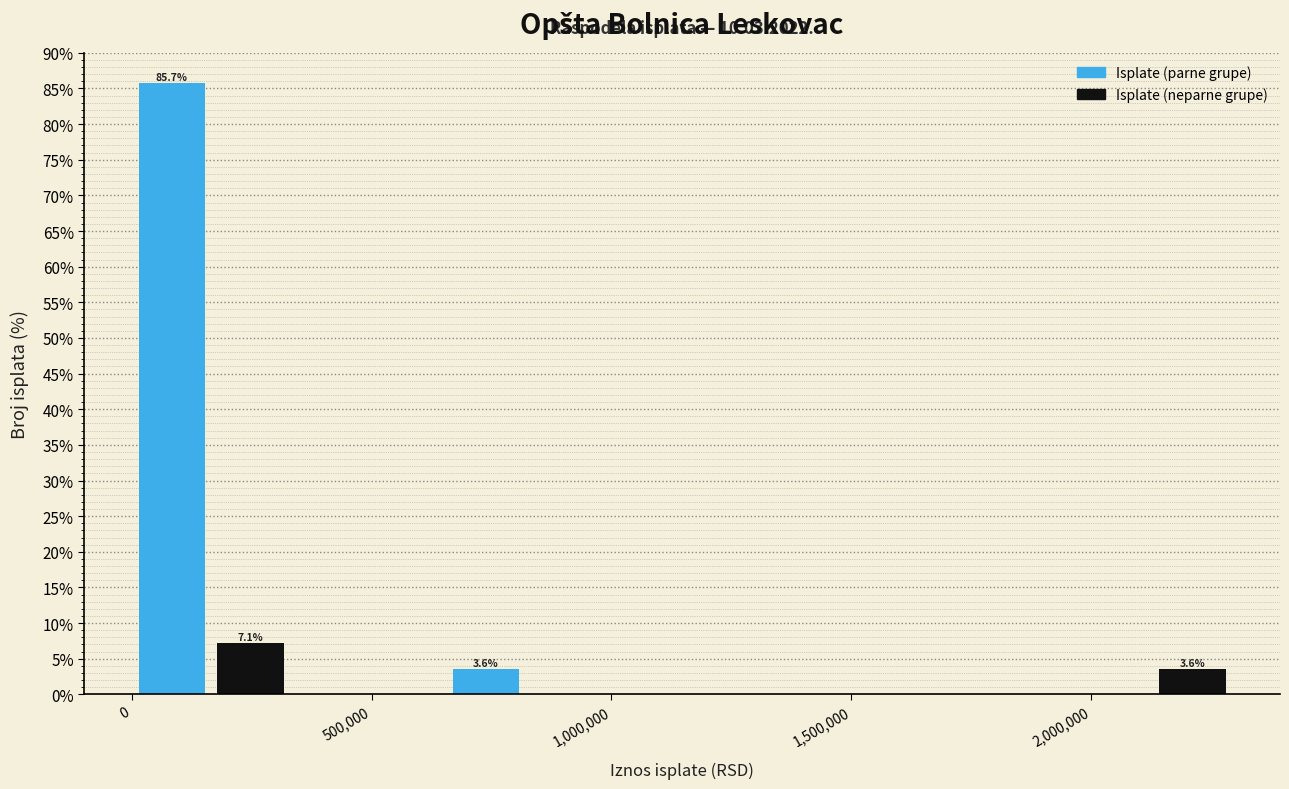

Around what value on the x-axis is the tallest bar? Give the approximate position of its centre, as read against the axis.

100000